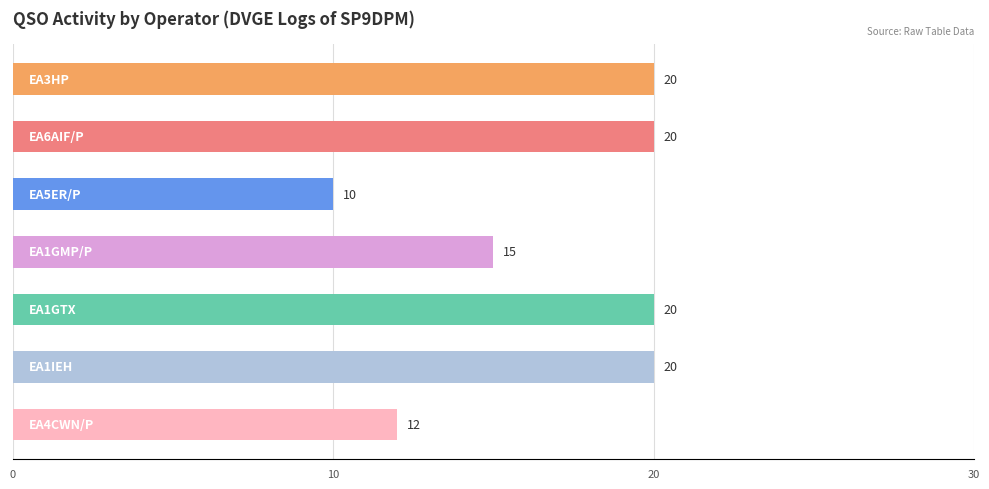

What is the value of the 4th bar from the top?

15